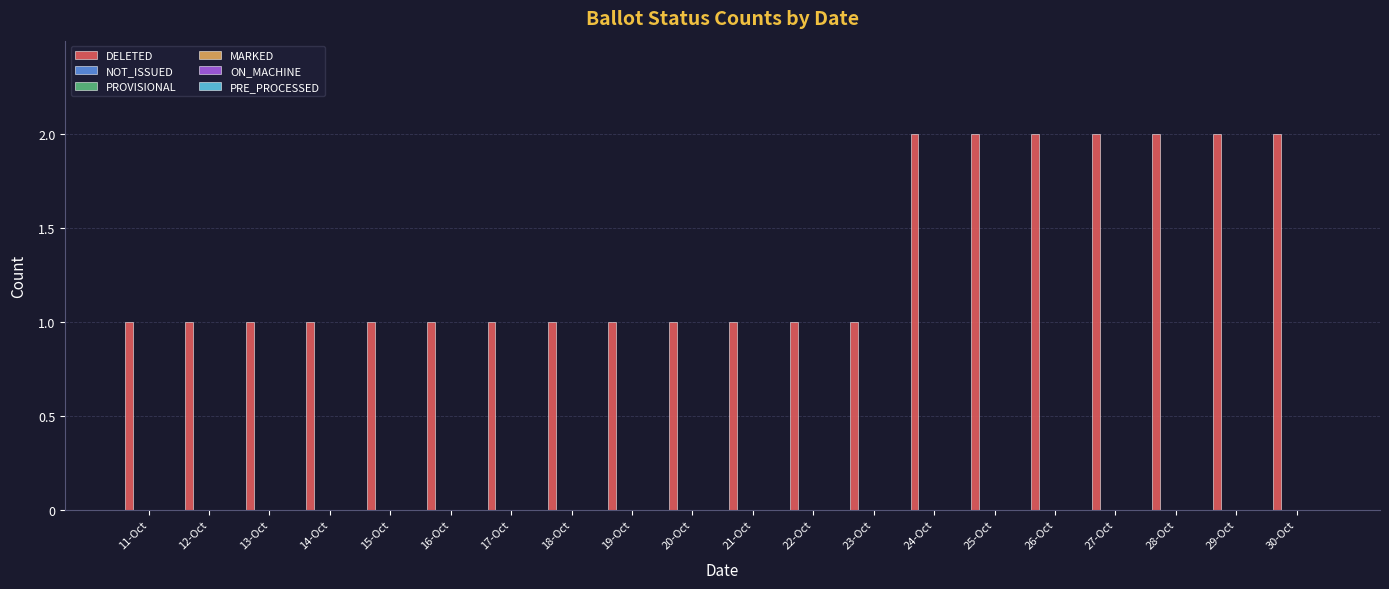

What is the value of the 5th bar from the left?

1